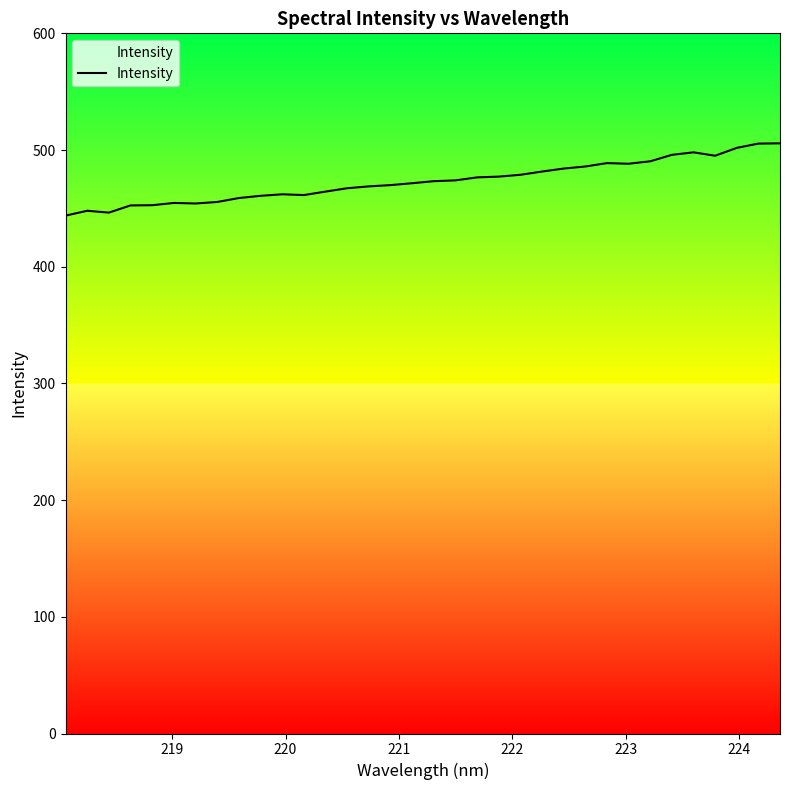

What is the maximum value shown in the chart?

505.7